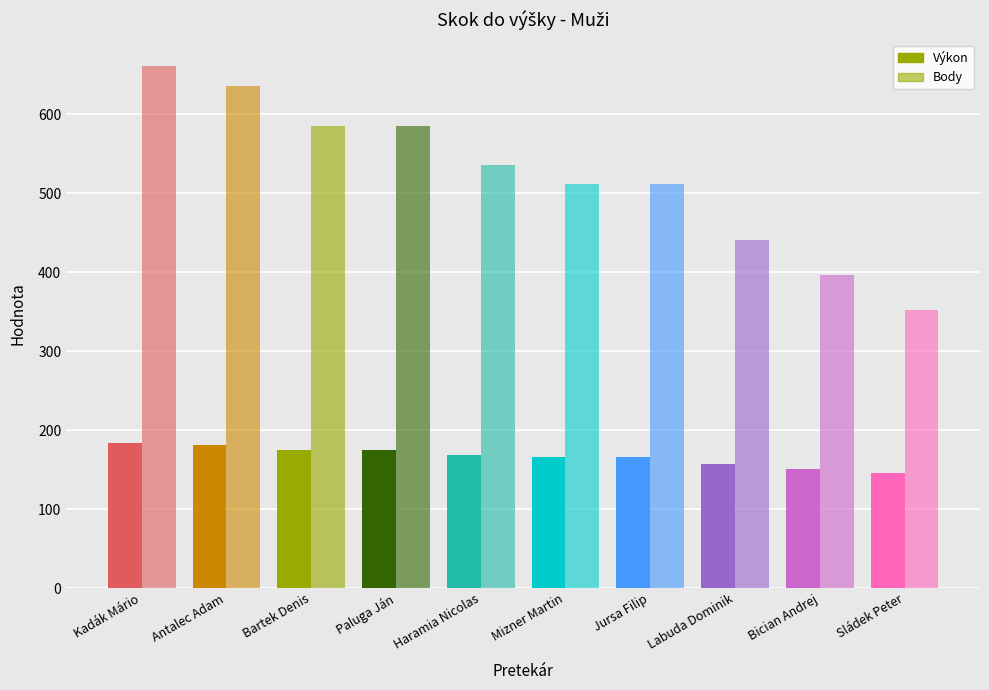

Rank the series by their average value, from lowest to highest.

Výkon, Body